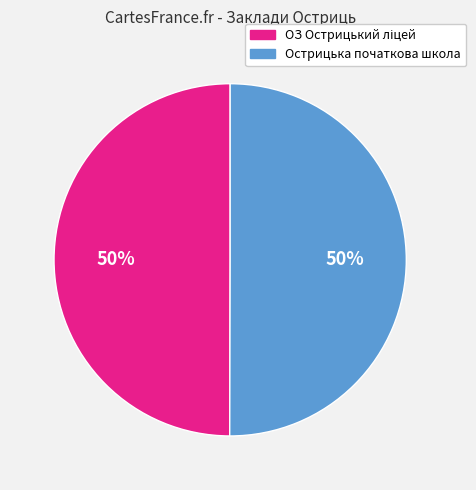

How many slices are in this pie chart?

2